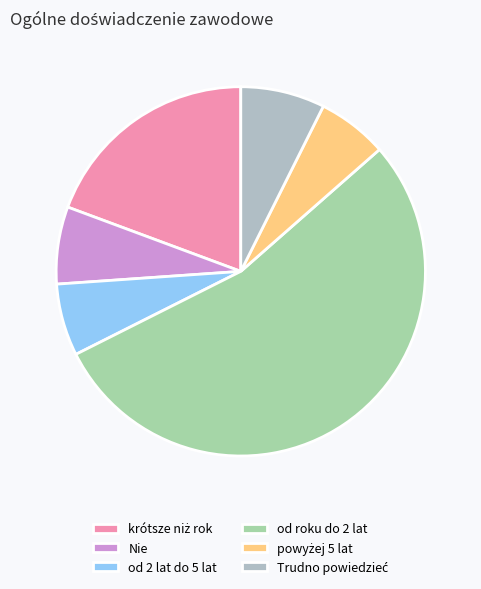

Rank the categories by value from highest to lowest.

od roku do 2 lat, krótsze niż rok, Trudno powiedzieć, Nie, od 2 lat do 5 lat, powyżej 5 lat